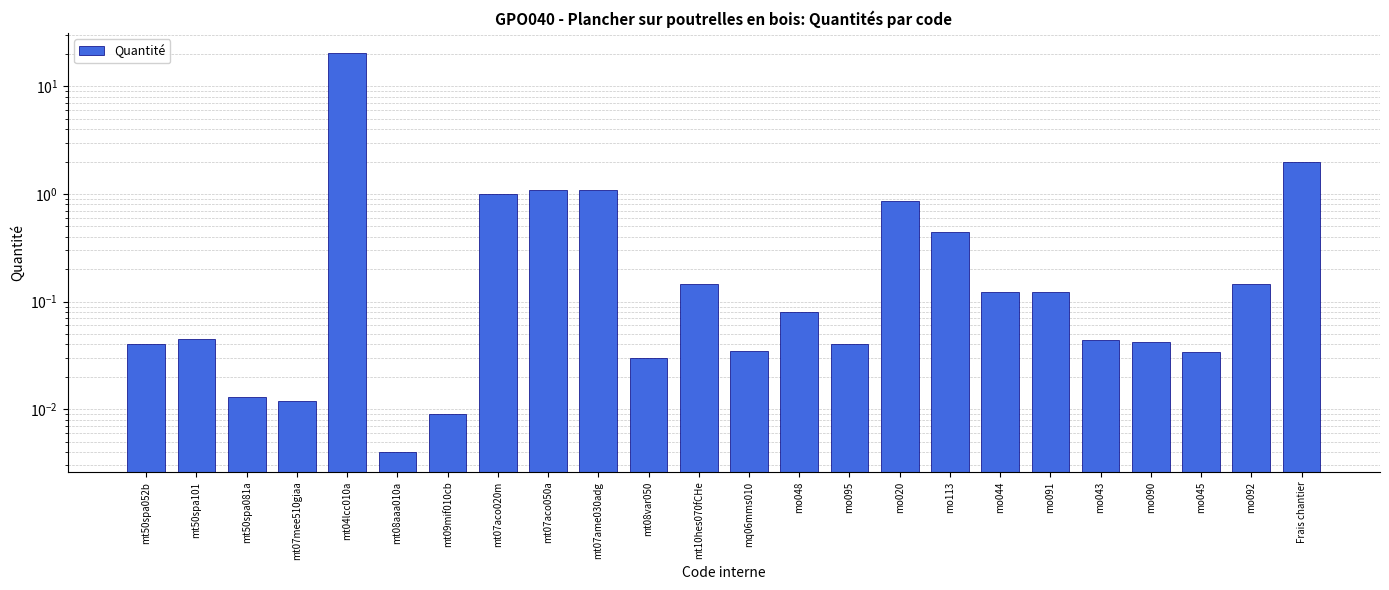

Rank the categories by value from highest to lowest.

mt04lcc010a, Frais chantier, mt07aco050a, mt07ame030adg, mt07aco020m, mo020, mo113, mt10hes070fCHe, mo092, mo044, mo091, mo048, mt50spa101, mo043, mo090, mt50spa052b, mo095, mq06mms010, mo045, mt08var050, mt50spa081a, mt07mee510giaa, mt09mif010cb, mt08aaa010a